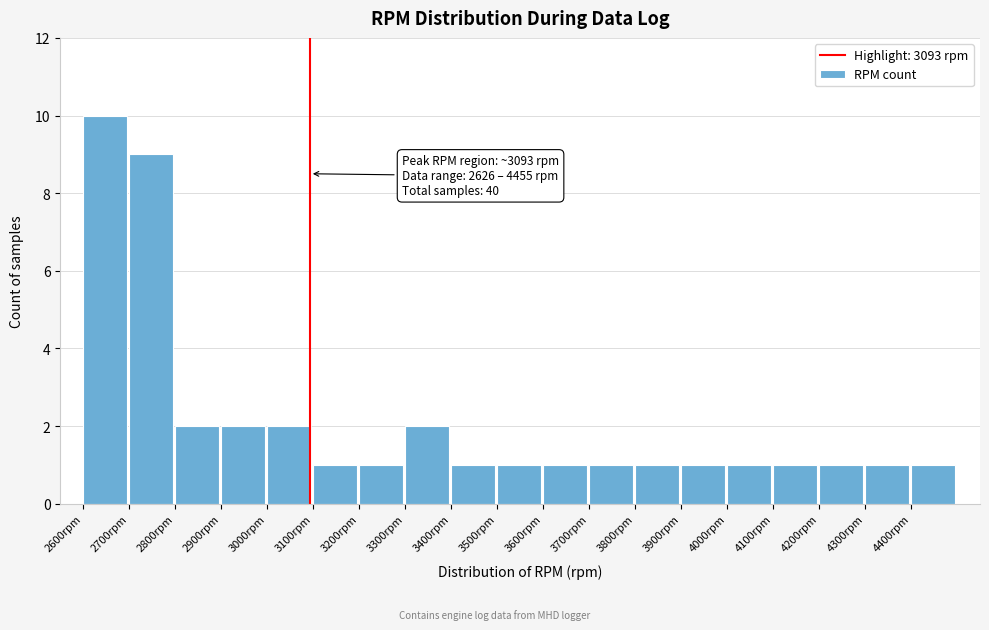

Over which range of the x-axis is the bar tallest?

2600 to 2700